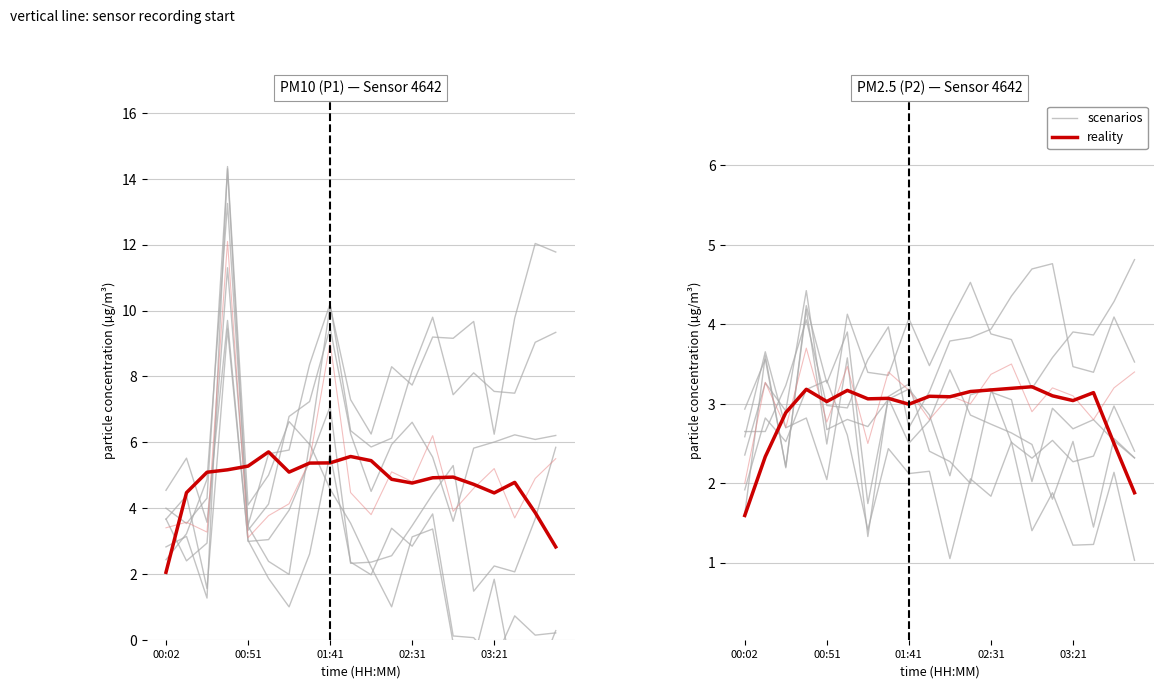

The value of reality at 10 is 1.3. True or false?

False